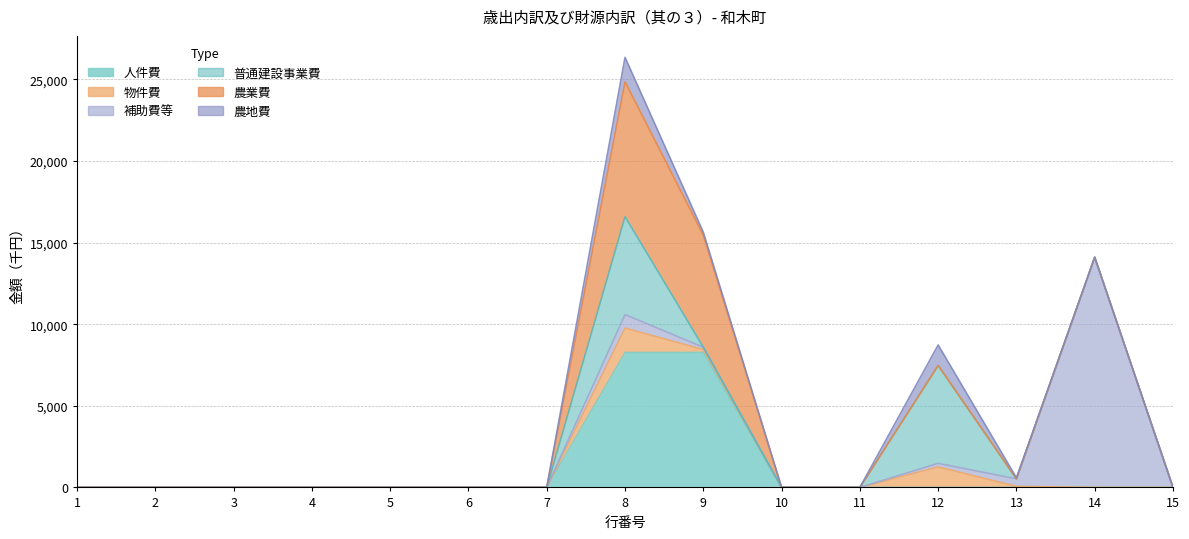

What is the value of the 補助費等 point at the 14th from the left?

14097